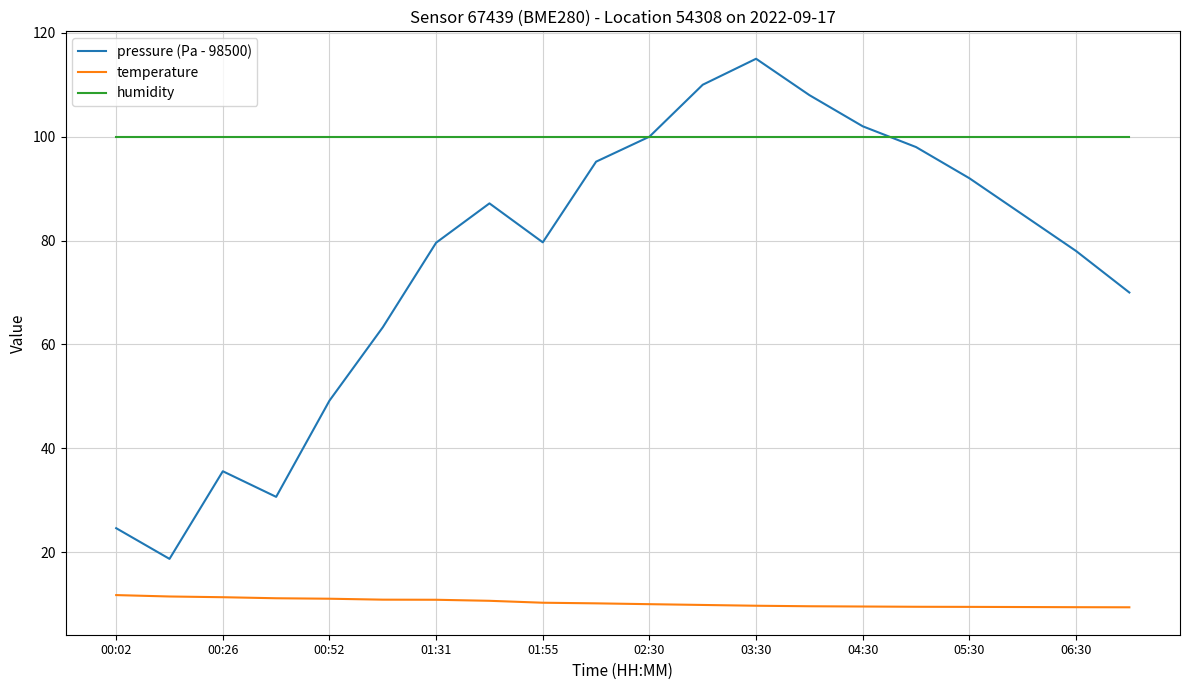

True or false: temperature and humidity cross at least once.

False